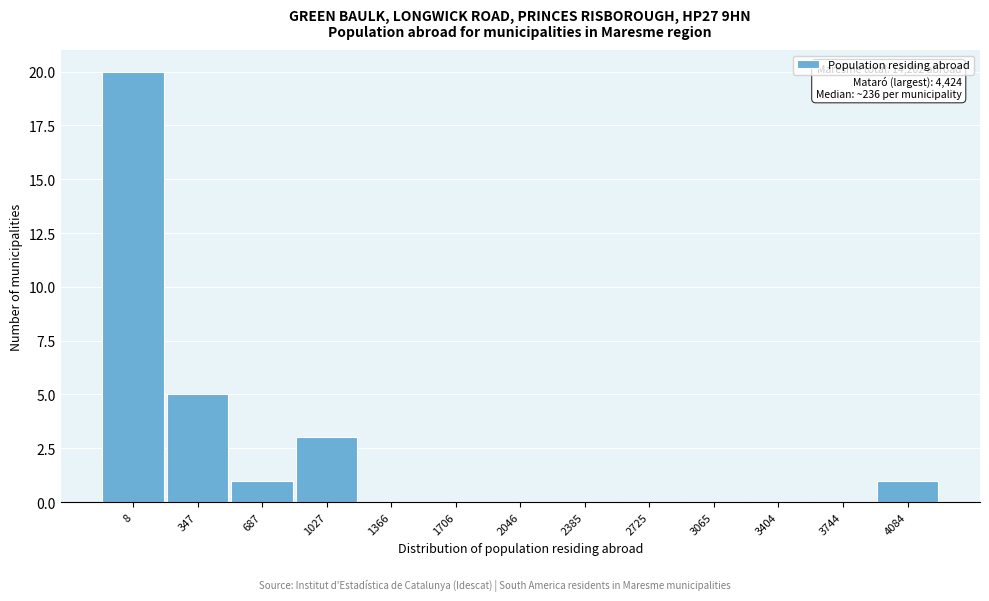

Reading left to right, extract all data points from this chart.

8=20	347=5	687=1	1027=3	1366=0	1706=0	2046=0	2385=0	2725=0	3065=0	3404=0	3744=0	4084=1